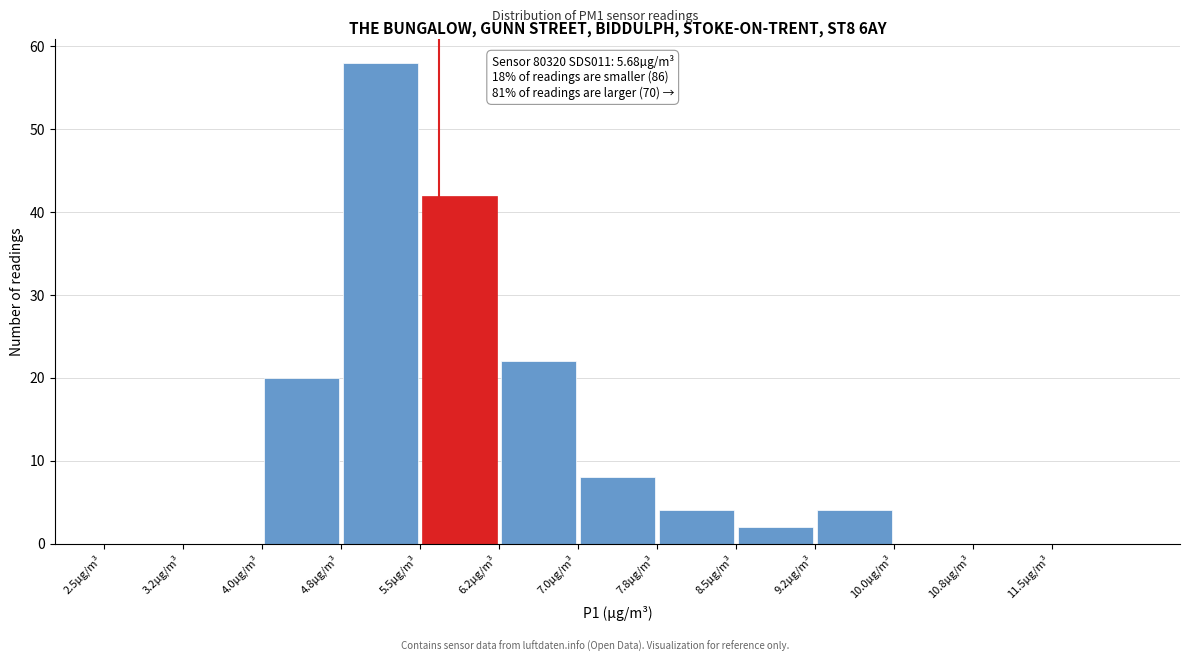

Which range on the x-axis has the tallest bar?

4.75 to 5.50